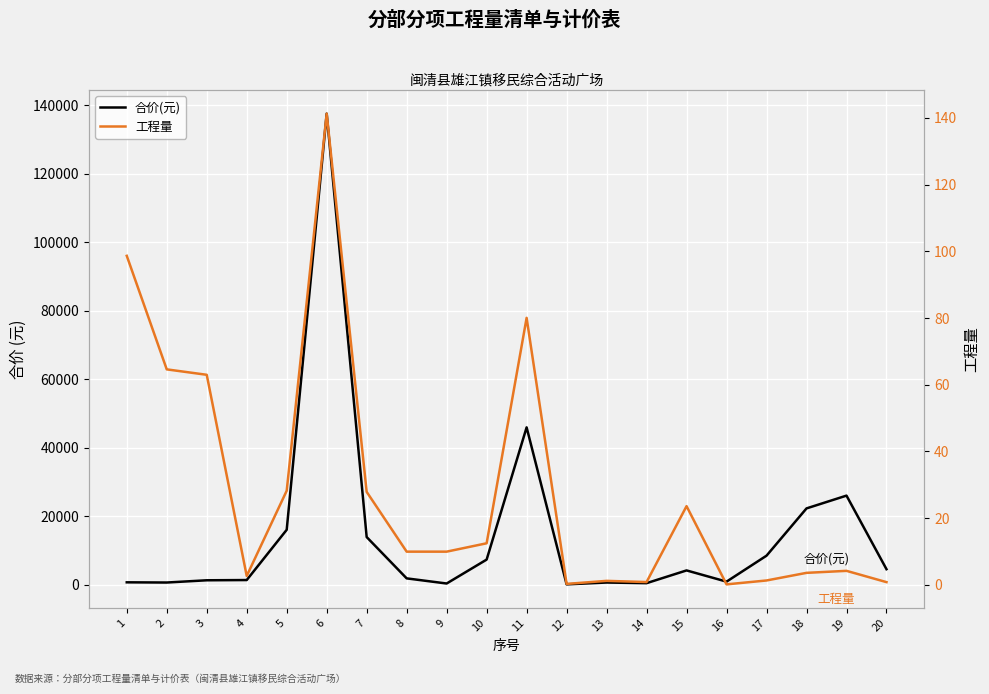

Which series has the widest spread of values?

合价(元)